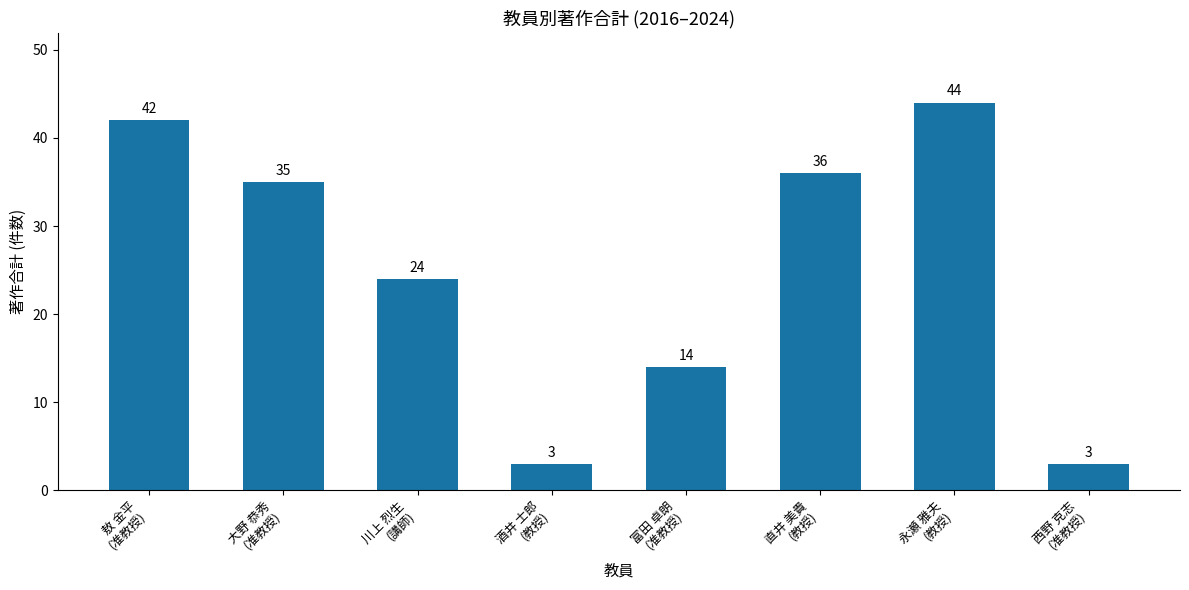

Does the chart contain stacked bars?

No